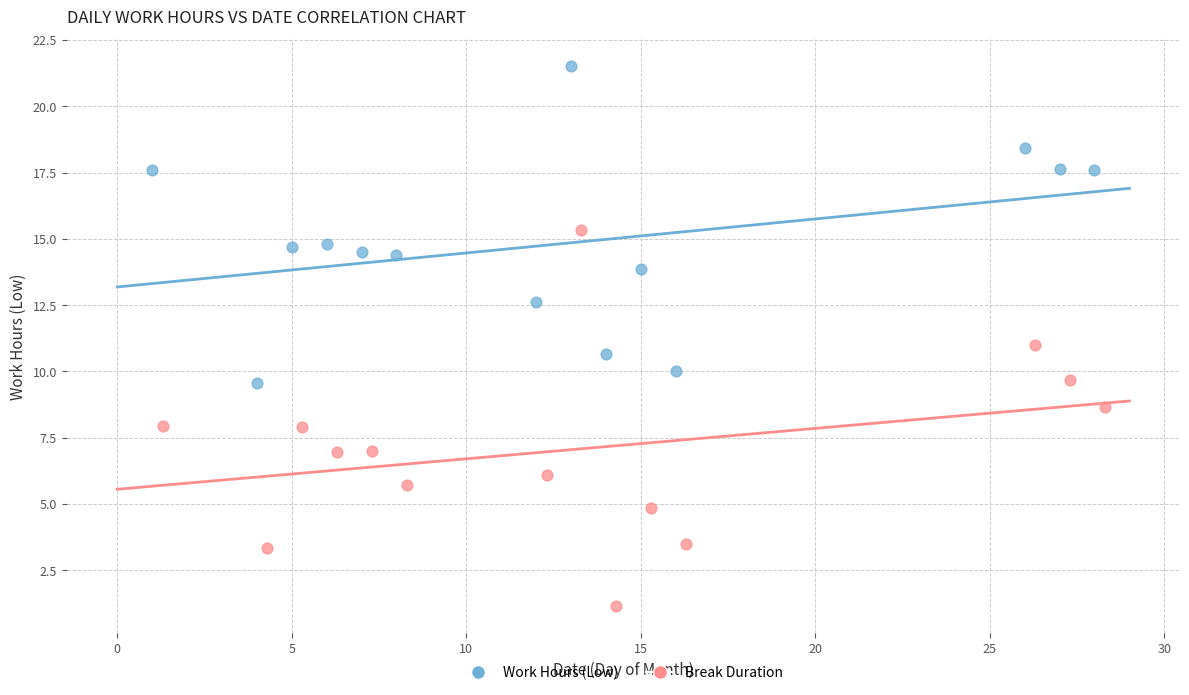

What are all the series names shown in the legend?

Work Hours (Low), Break Duration